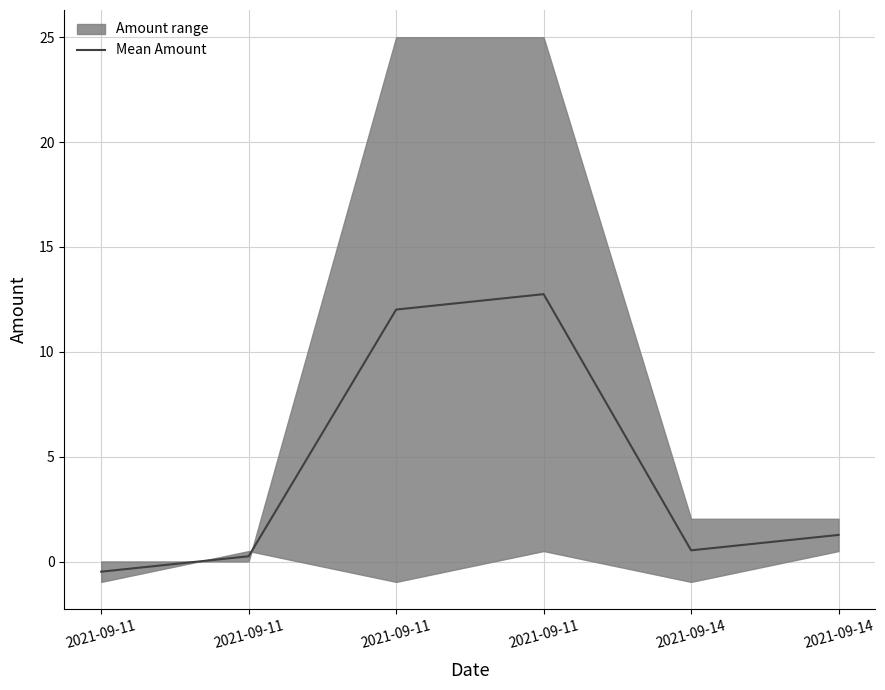

What value does the data have at 2021-09-11?

-0.5